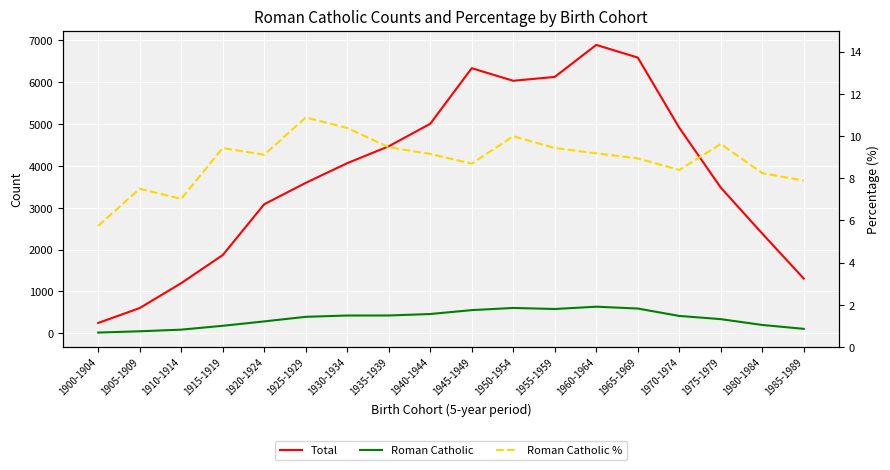

Does the chart display data point markers on the line(s)?

No